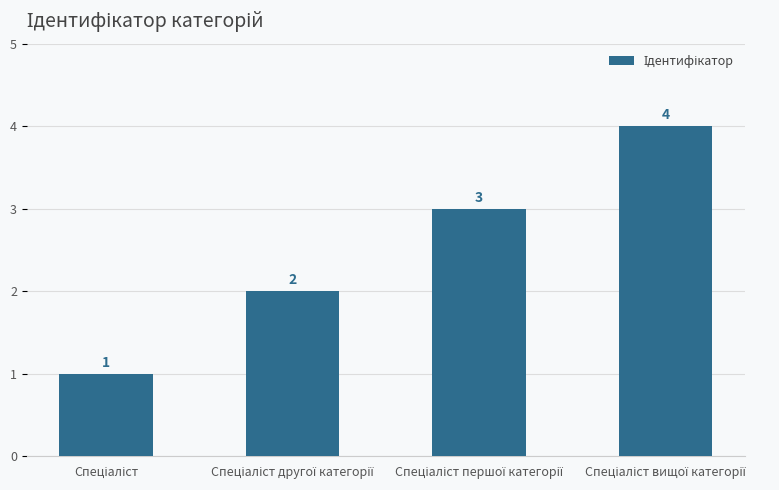

How many data points are less than 3?

2